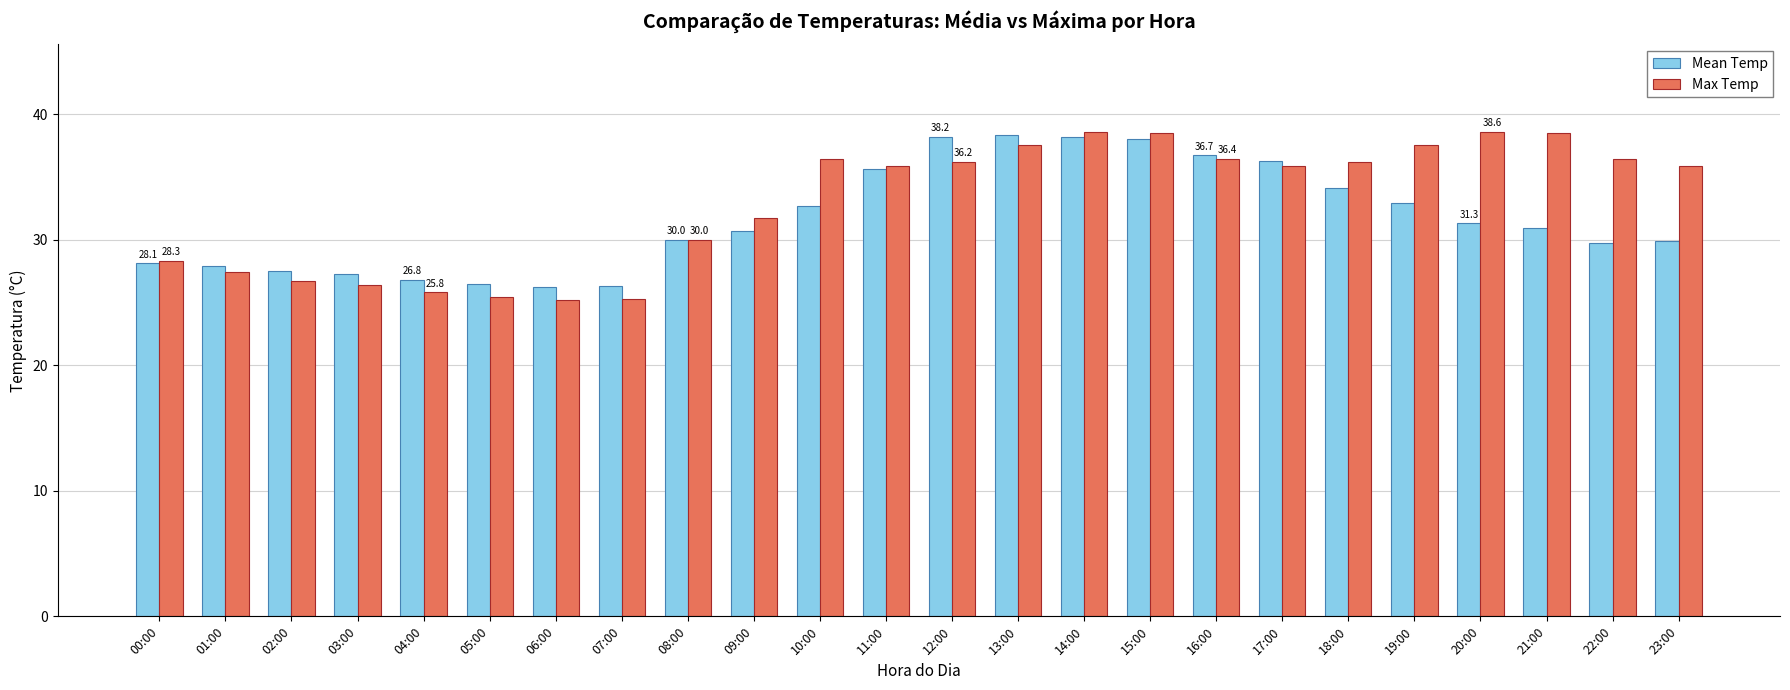

True or false: Mean Temp has a value of 25.7 at 16:00.

False